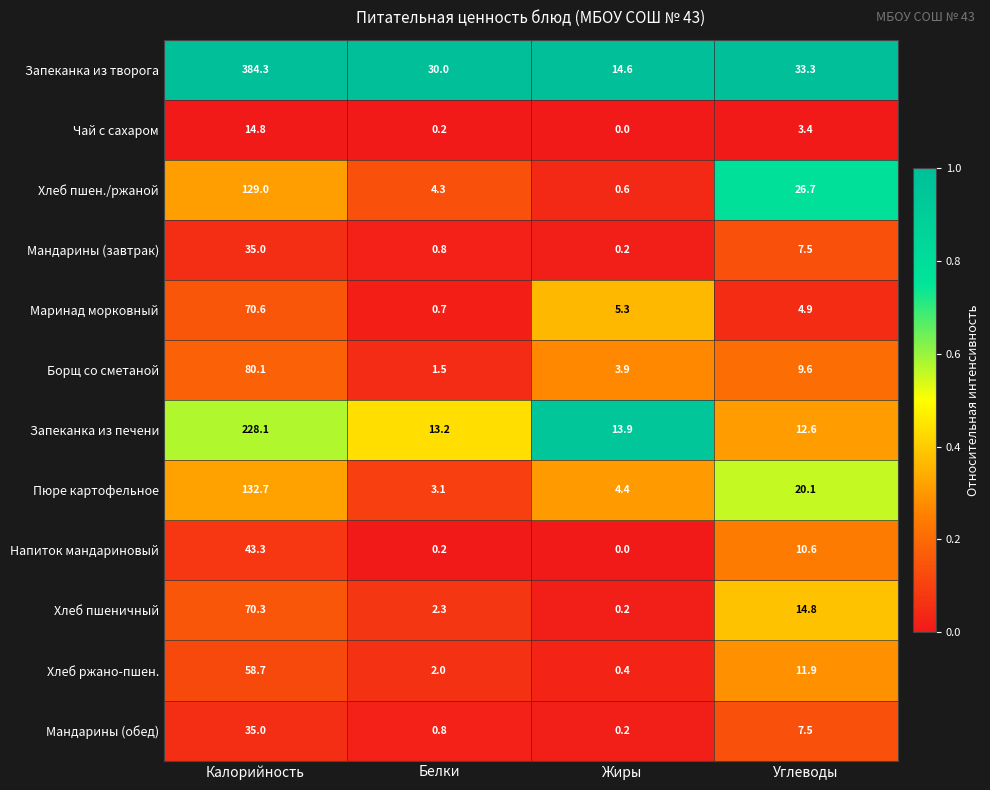

Count the number of categories in the chart.

4